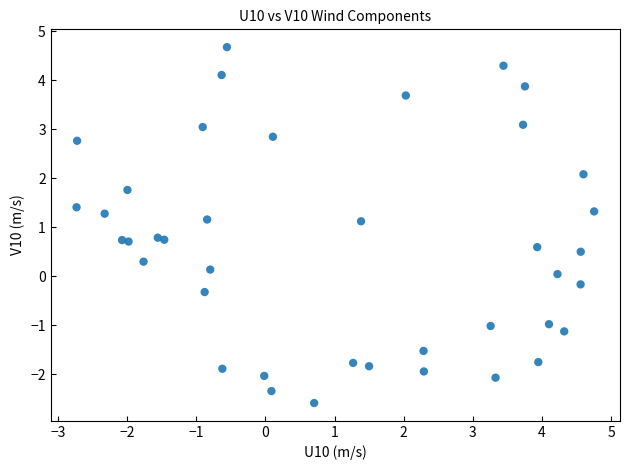

What is the range of X values (max minus min)?

7.5